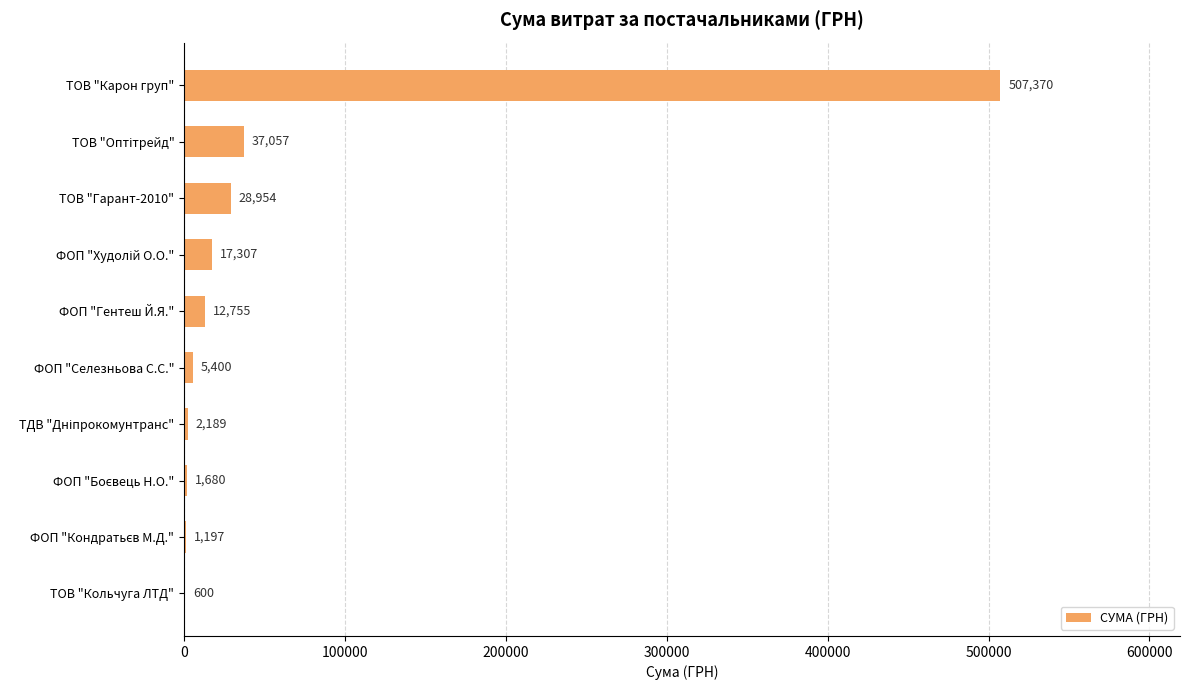

What is the sum of all values?

614509.2